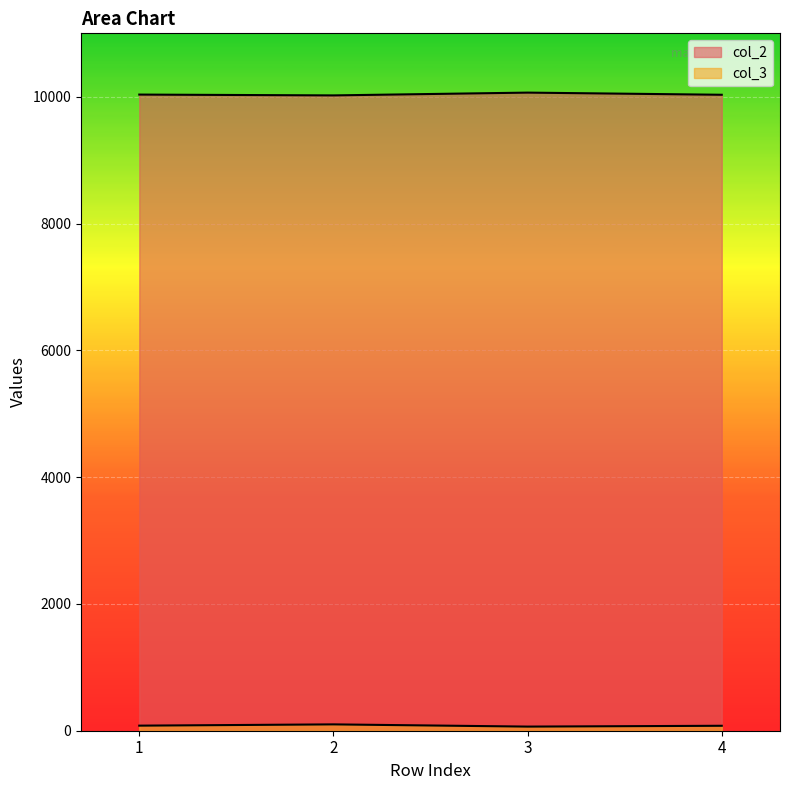

Does the chart display data point markers on the line(s)?

No